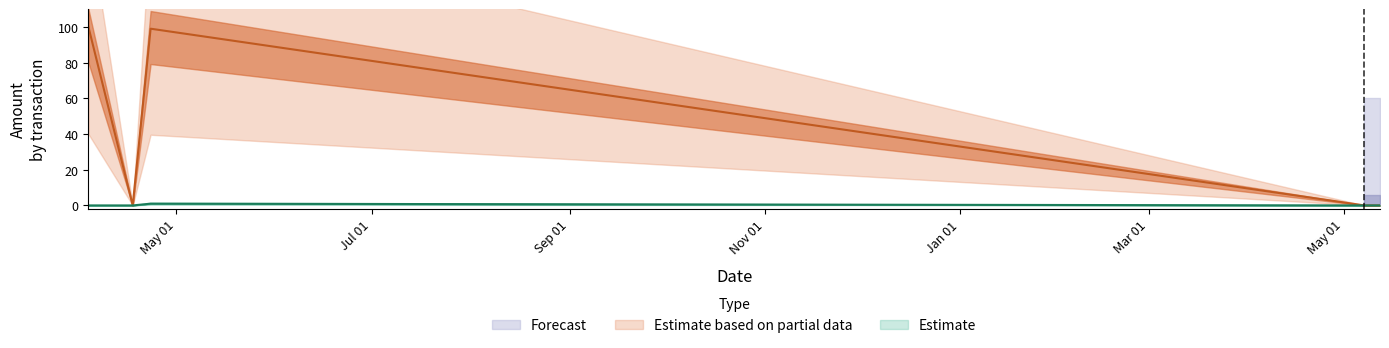

Which category has the lowest value in the Amount series?

2021-04-17 07:35:19